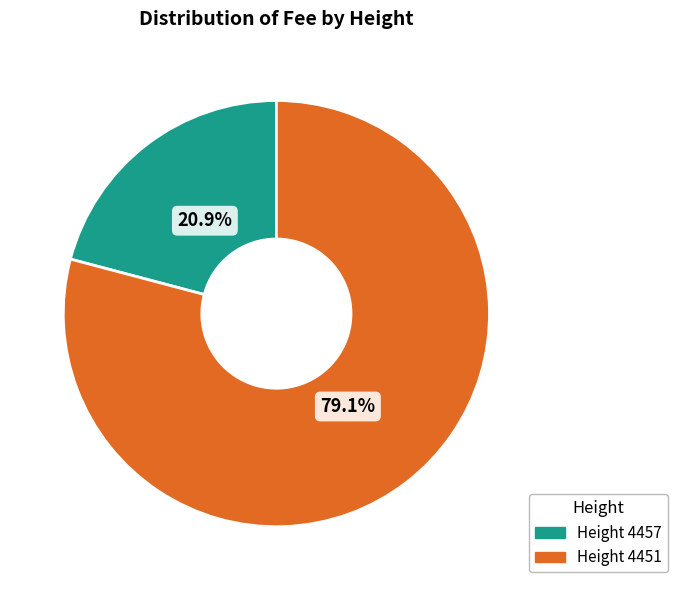

Is there any slice that represents more than half of the pie?

Yes